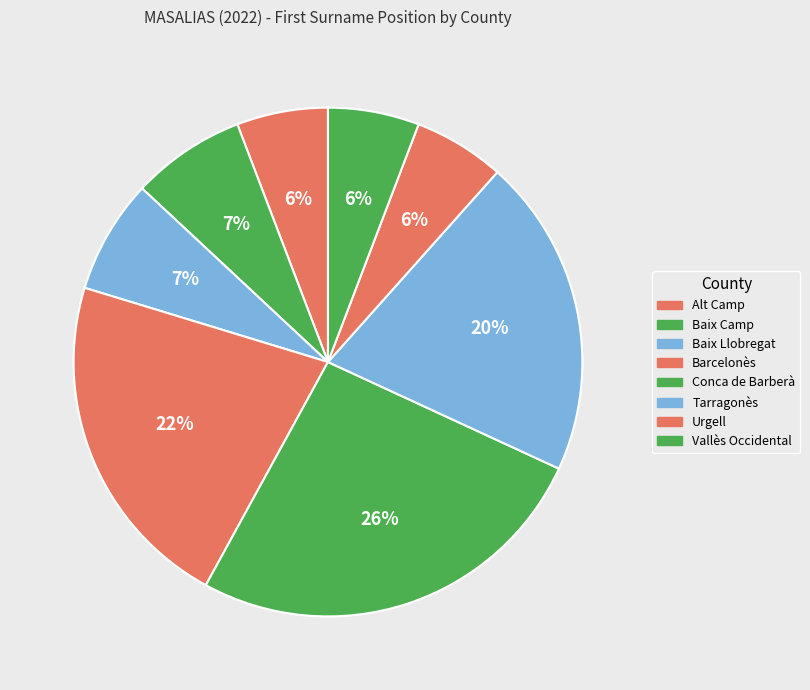

What is the change in value from Baix Llobregat to Vallès Occidental?

-1